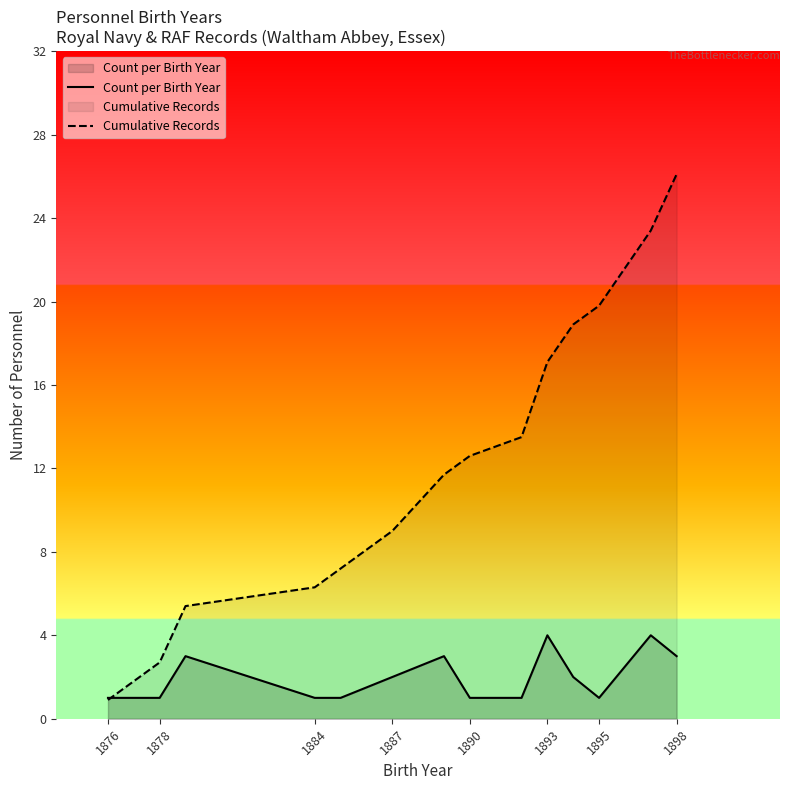

What position from the right is 1876?

15